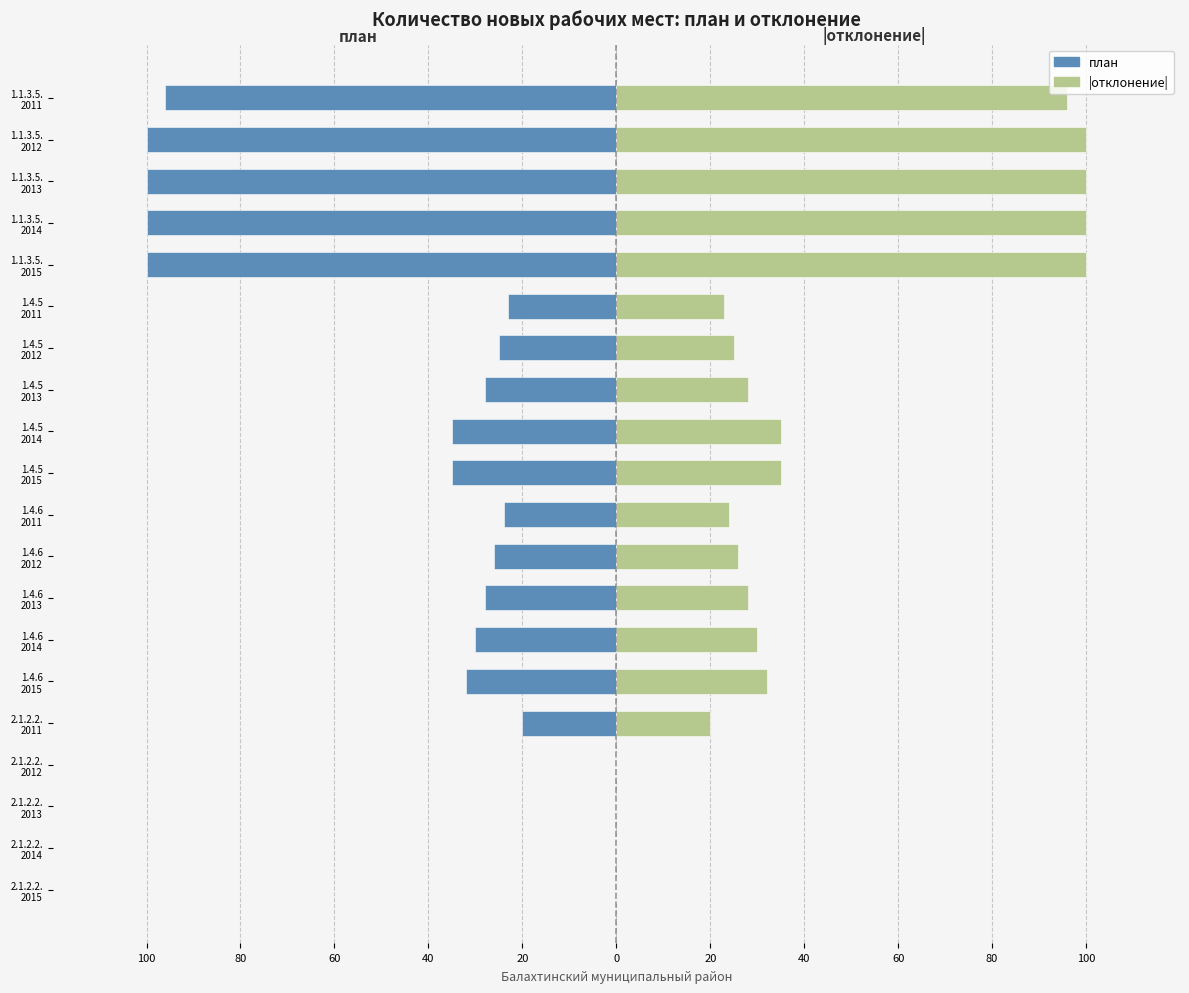

What is the sum of all |отклонение| values?

802